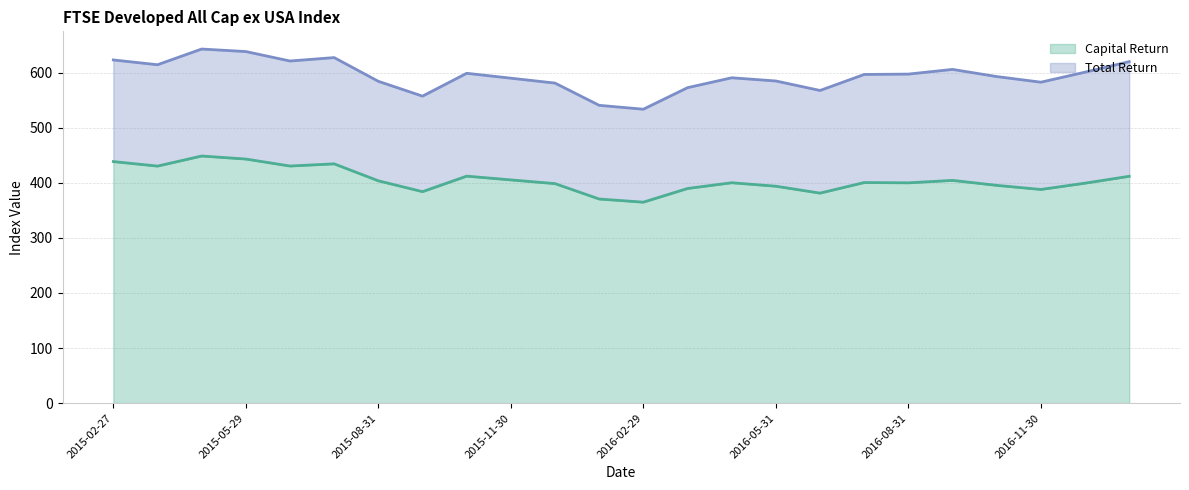

Is the value of Capital Return at 2016-01-29 greater than the value of Total Return at 2016-11-30?

No